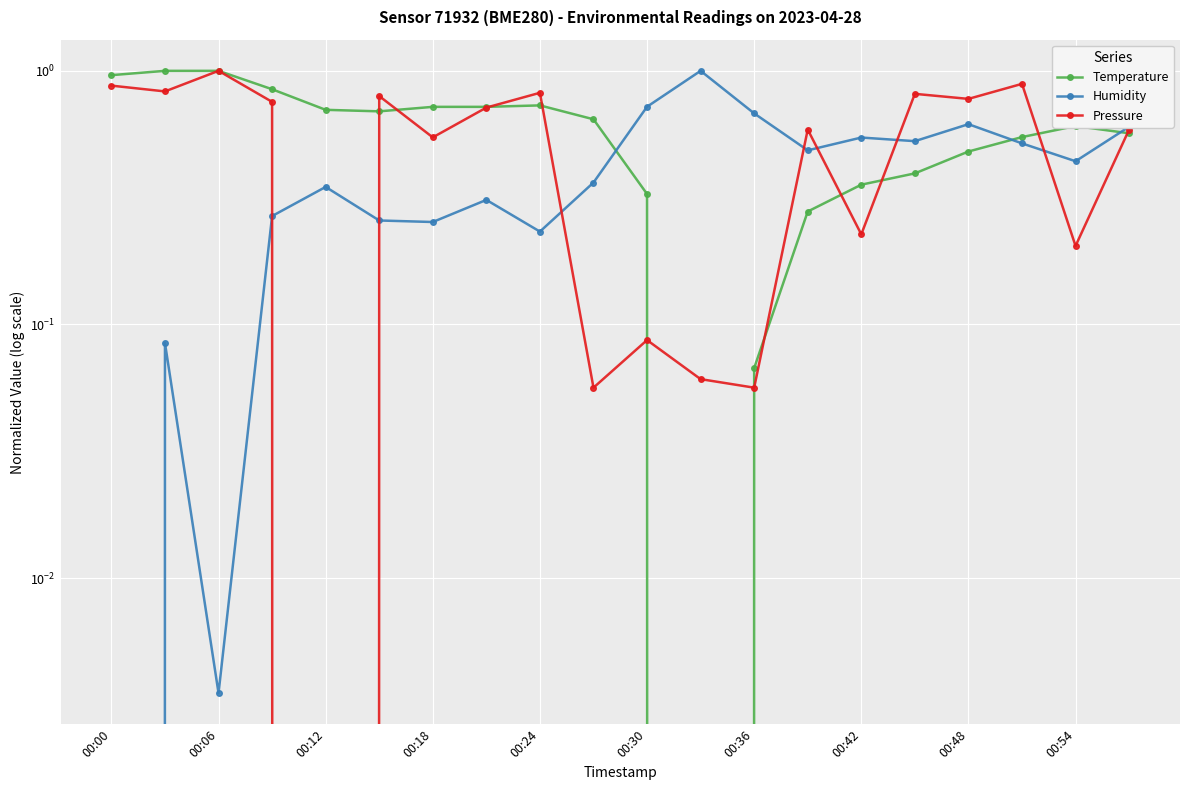

What is the sum of the Temperature values at 18 and 00:18?

1.5